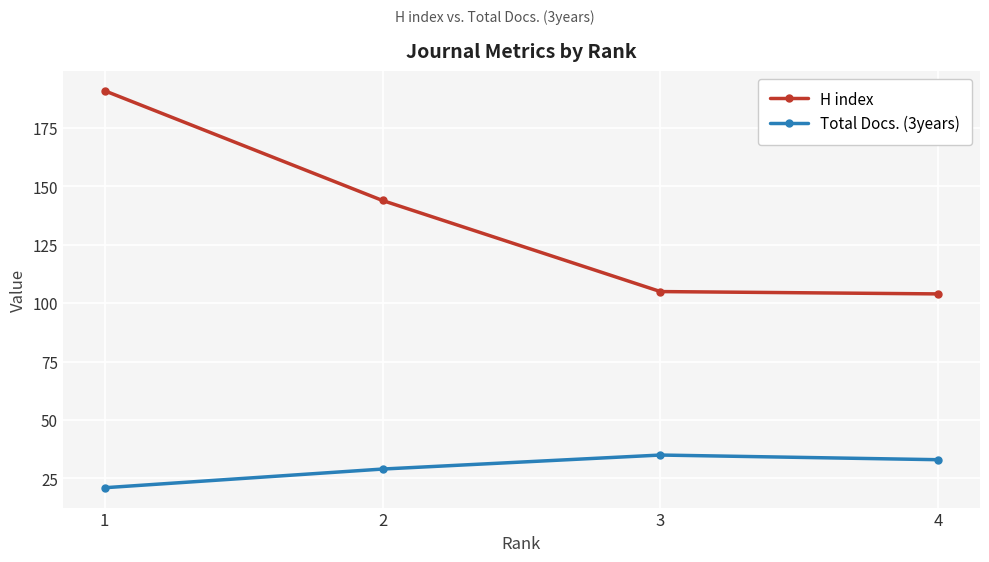

In Total Docs. (3years), how many points are higher than both neighbors (excluding endpoints)?

1